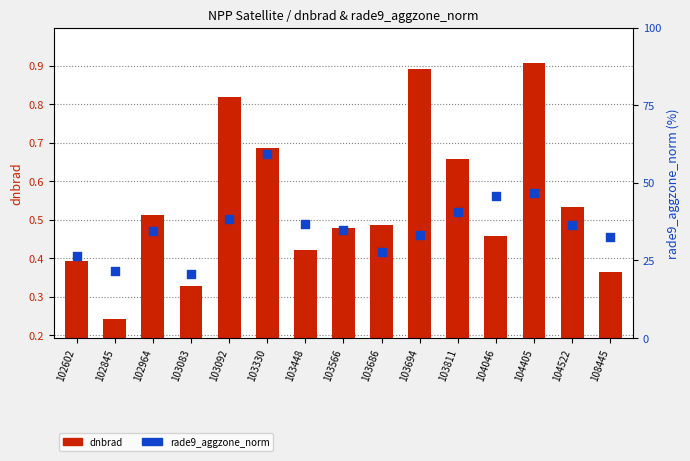

What is the total value across all series at 103566?

35.1